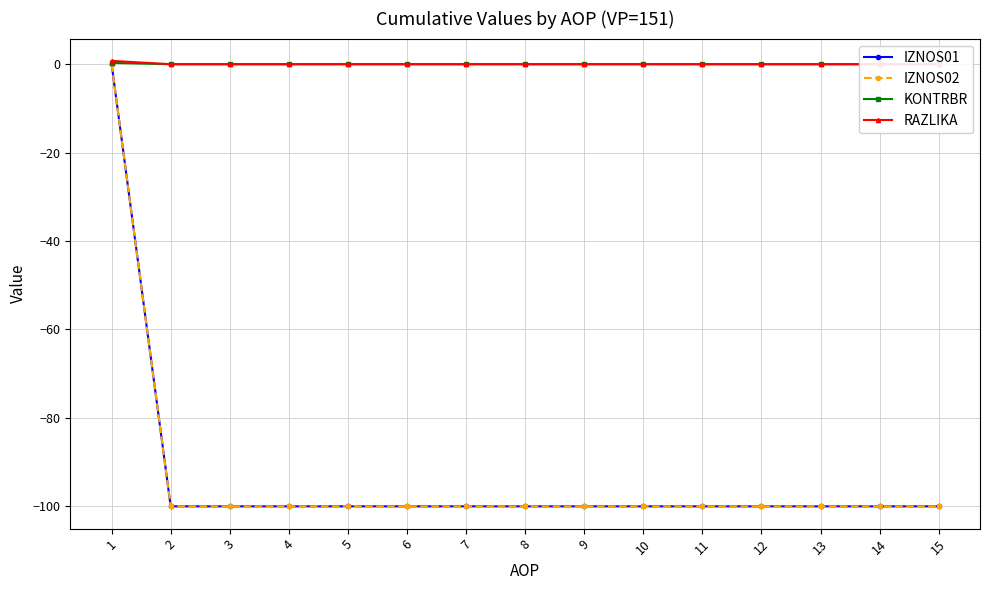

What is the average value of the RAZLIKA series?

0.1